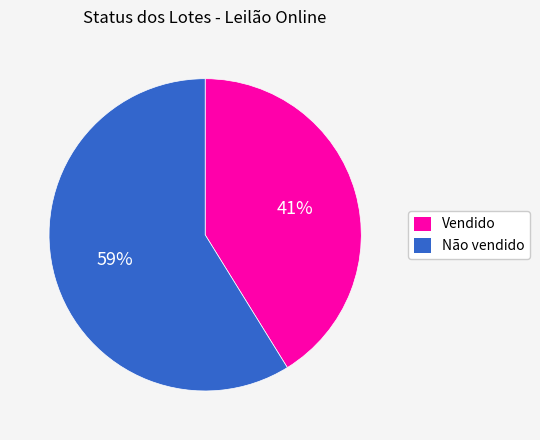

To the nearest percent, what portion does Vendido represent?

41%